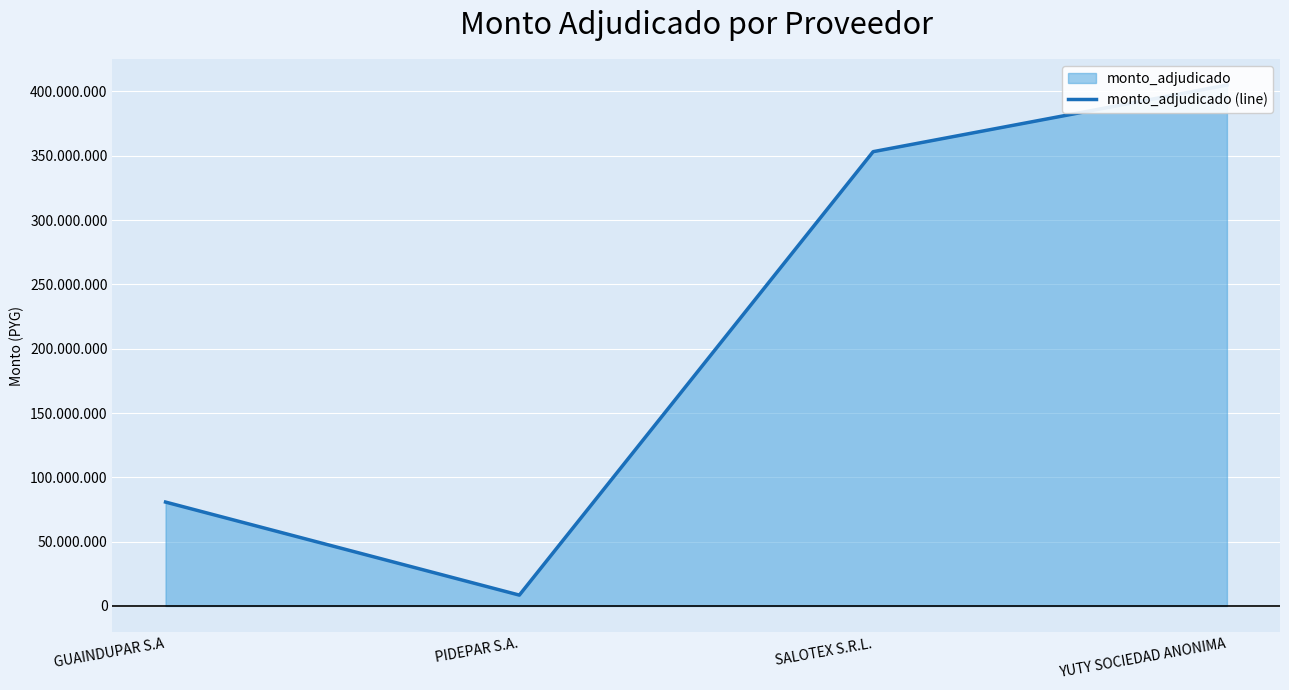

Between SALOTEX S.R.L. and GUAINDUPAR S.A, which is larger?

SALOTEX S.R.L.